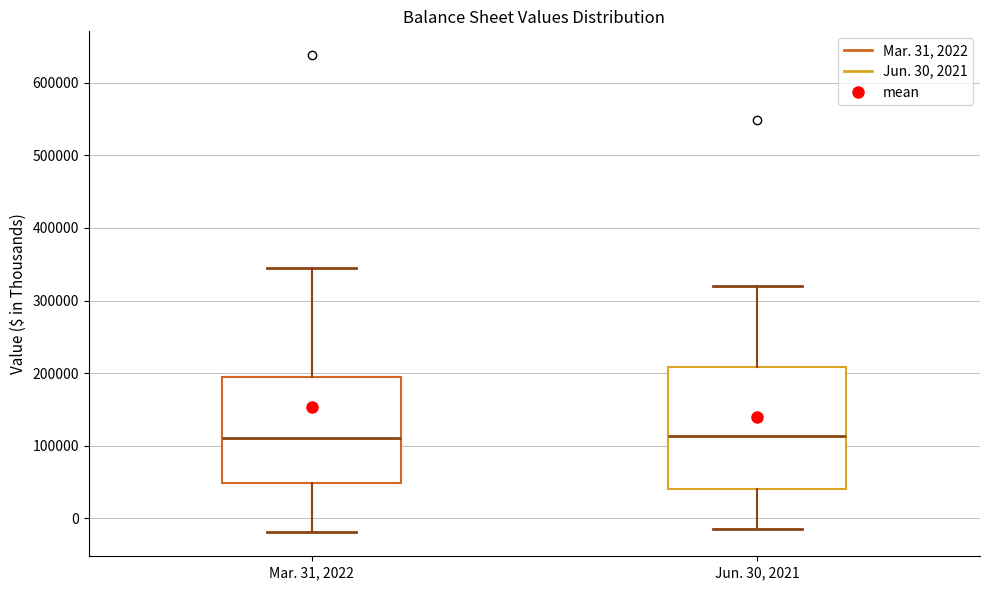

Reading left to right, transcribe this box plot: for each box, give where its median line is, the range the box spans, and where its two whiskers end, as read against the y-axis. The values are not printed on the chart, so give them approximately, as read against the axis.

Mar. 31, 2022: median 110000, box 50000 to 200000, whiskers -20000 to 340000
Jun. 30, 2021: median 110000, box 40000 to 210000, whiskers -10000 to 320000